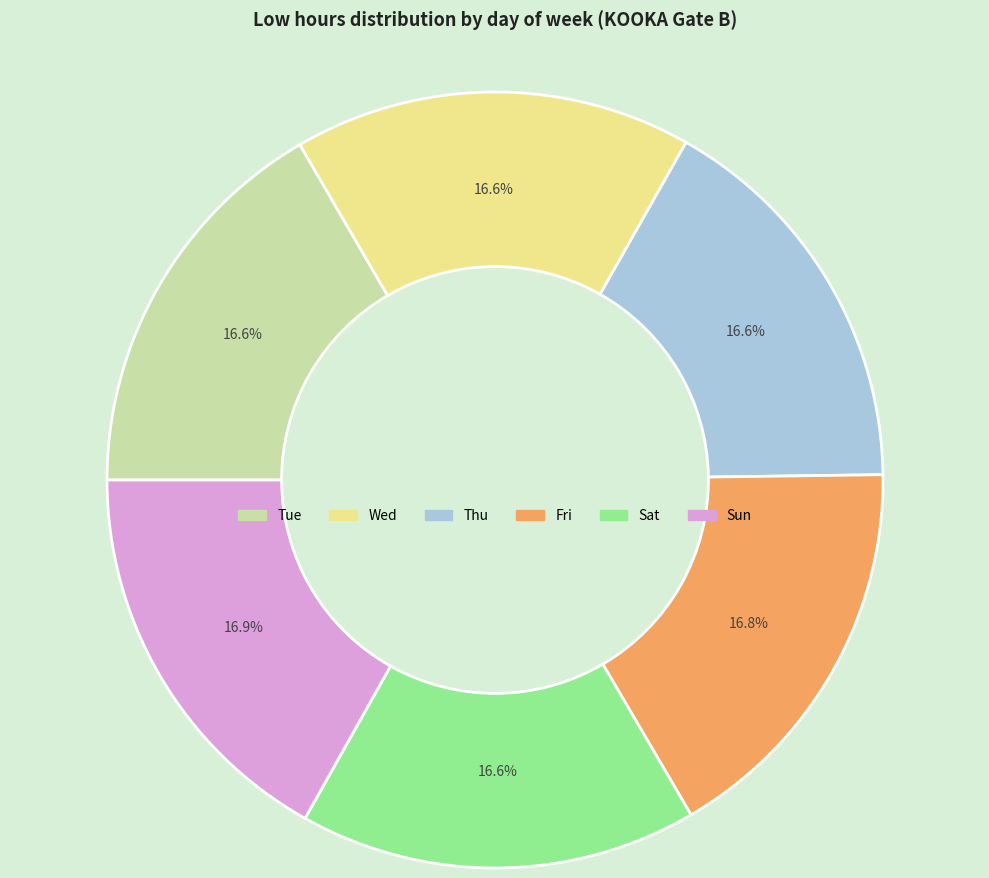

Is there any slice that represents more than half of the pie?

No